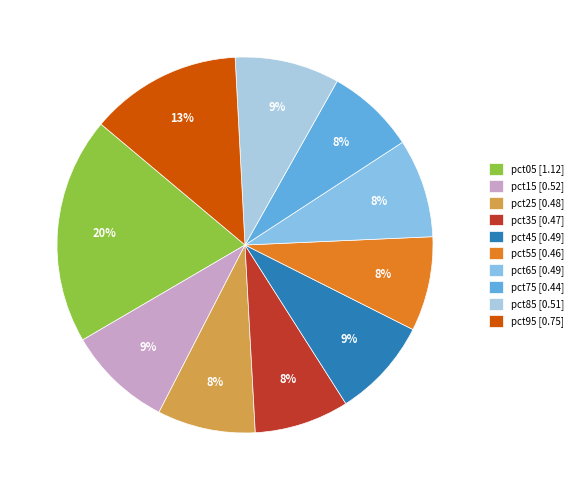

To the nearest percent, what is the difference between the largest and smallest slice percentages?

12%